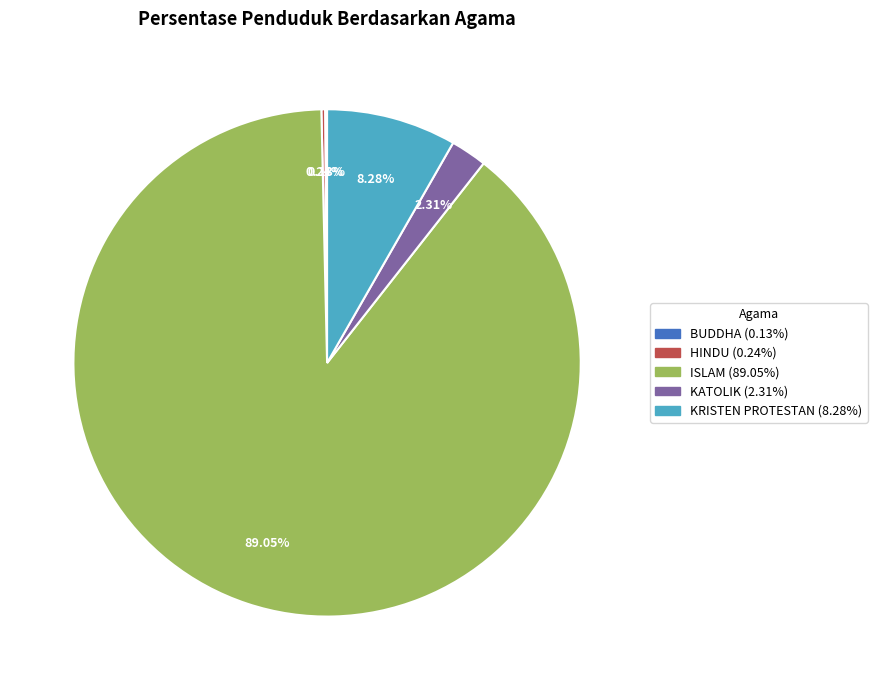

To the nearest percent, what is the difference between the largest and smallest slice percentages?

89%